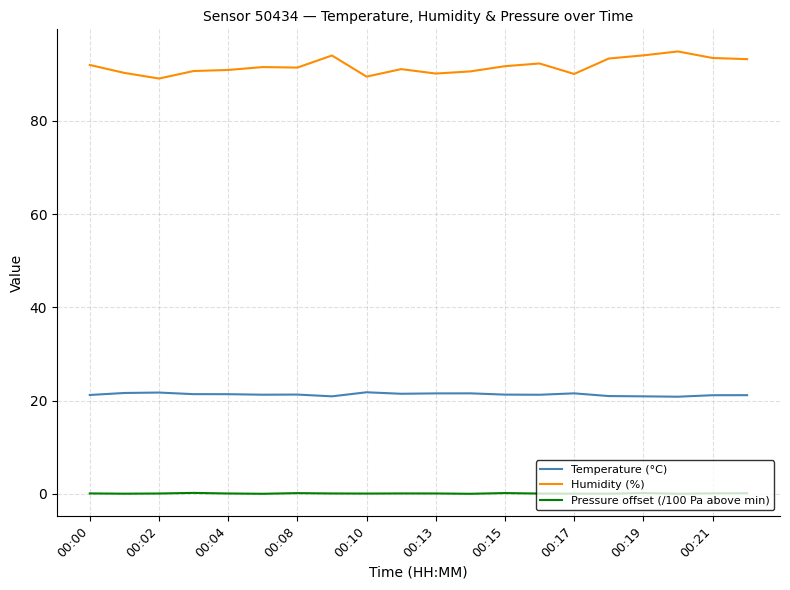

True or false: Temperature (°C) and Pressure offset (/100 Pa above min) intersect in this chart.

False